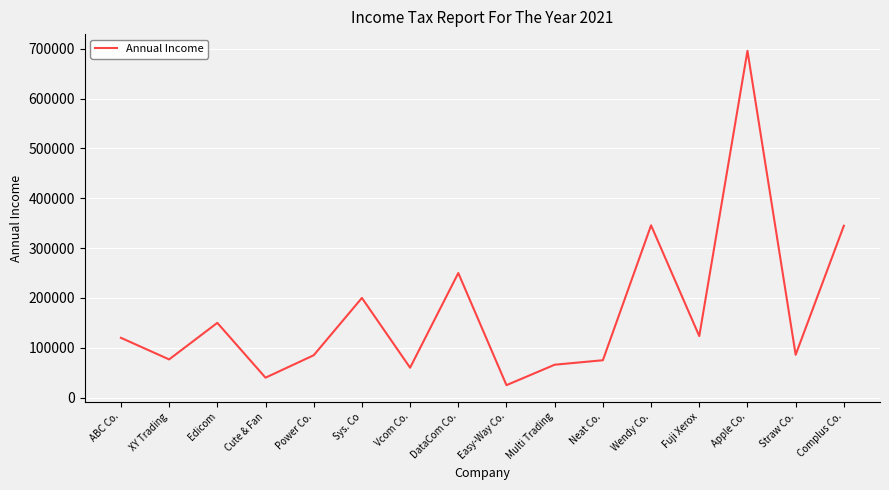

How many lines are shown in the chart?

1